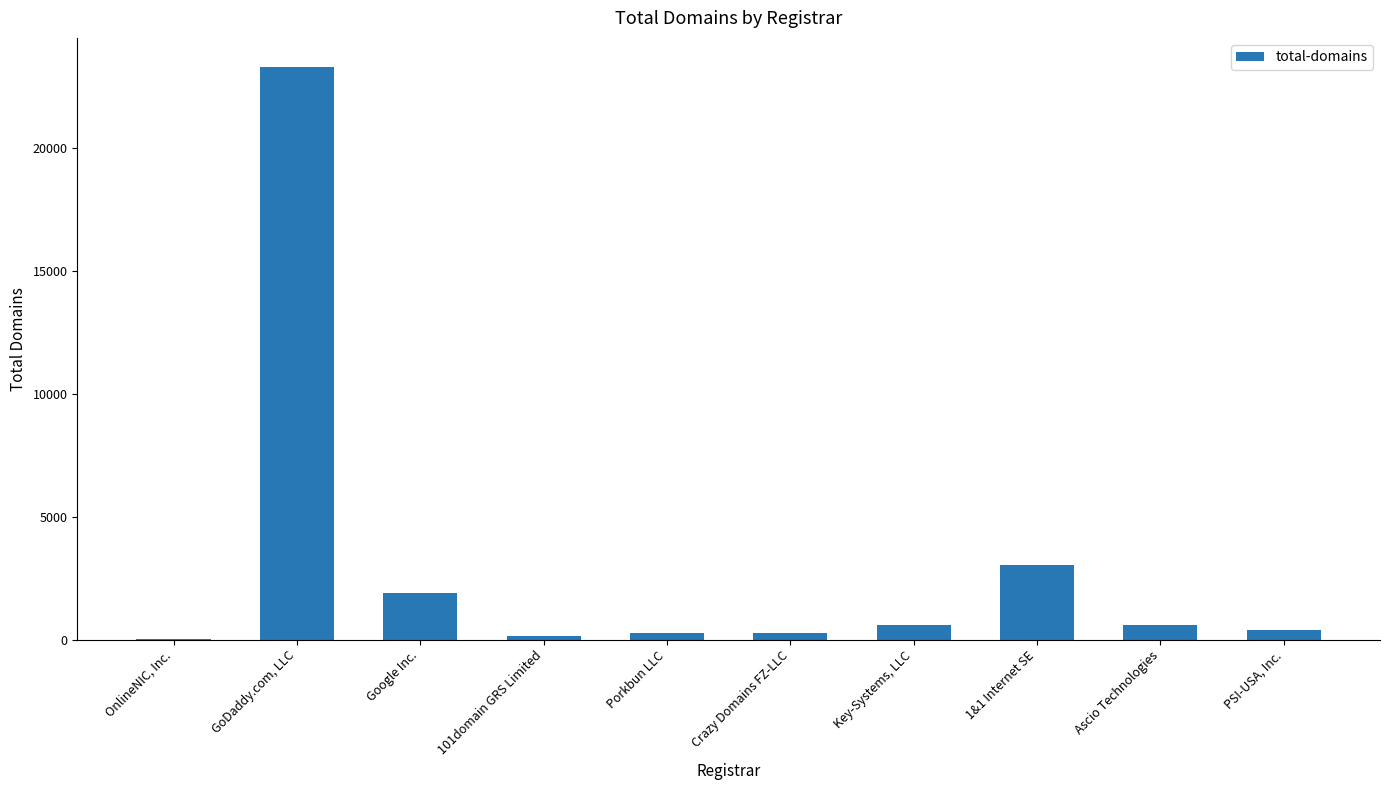

Does the chart contain stacked bars?

No